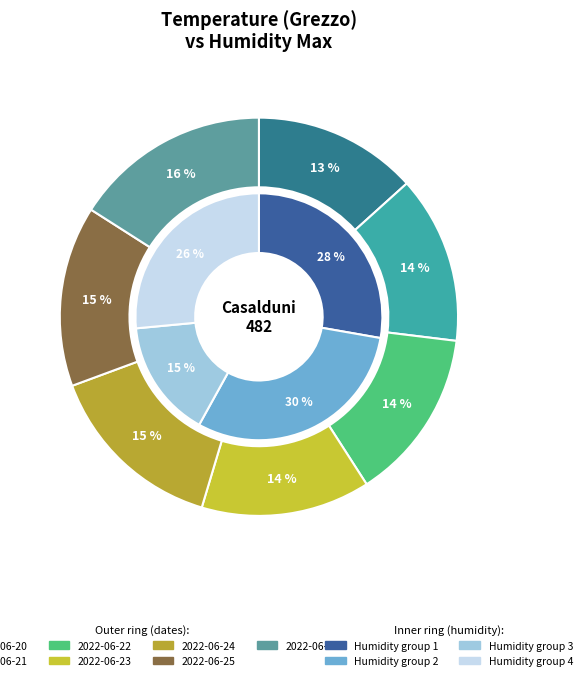

True or false: 2022-06-20 accounts for 1% of the total.

False